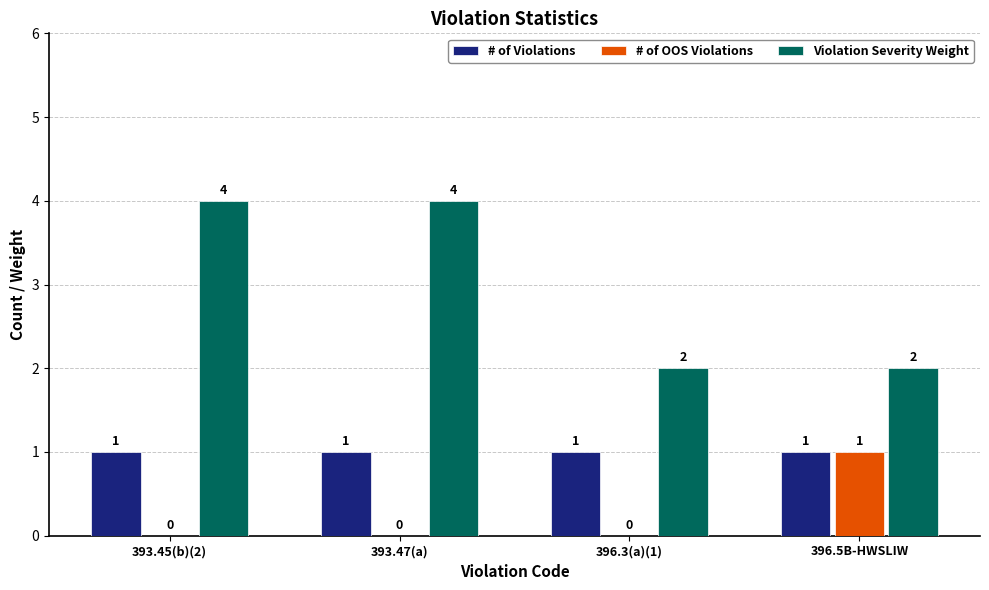

Is the value of Violation Severity Weight at 393.47(a) greater than the value of # of OOS Violations at 393.45(b)(2)?

Yes